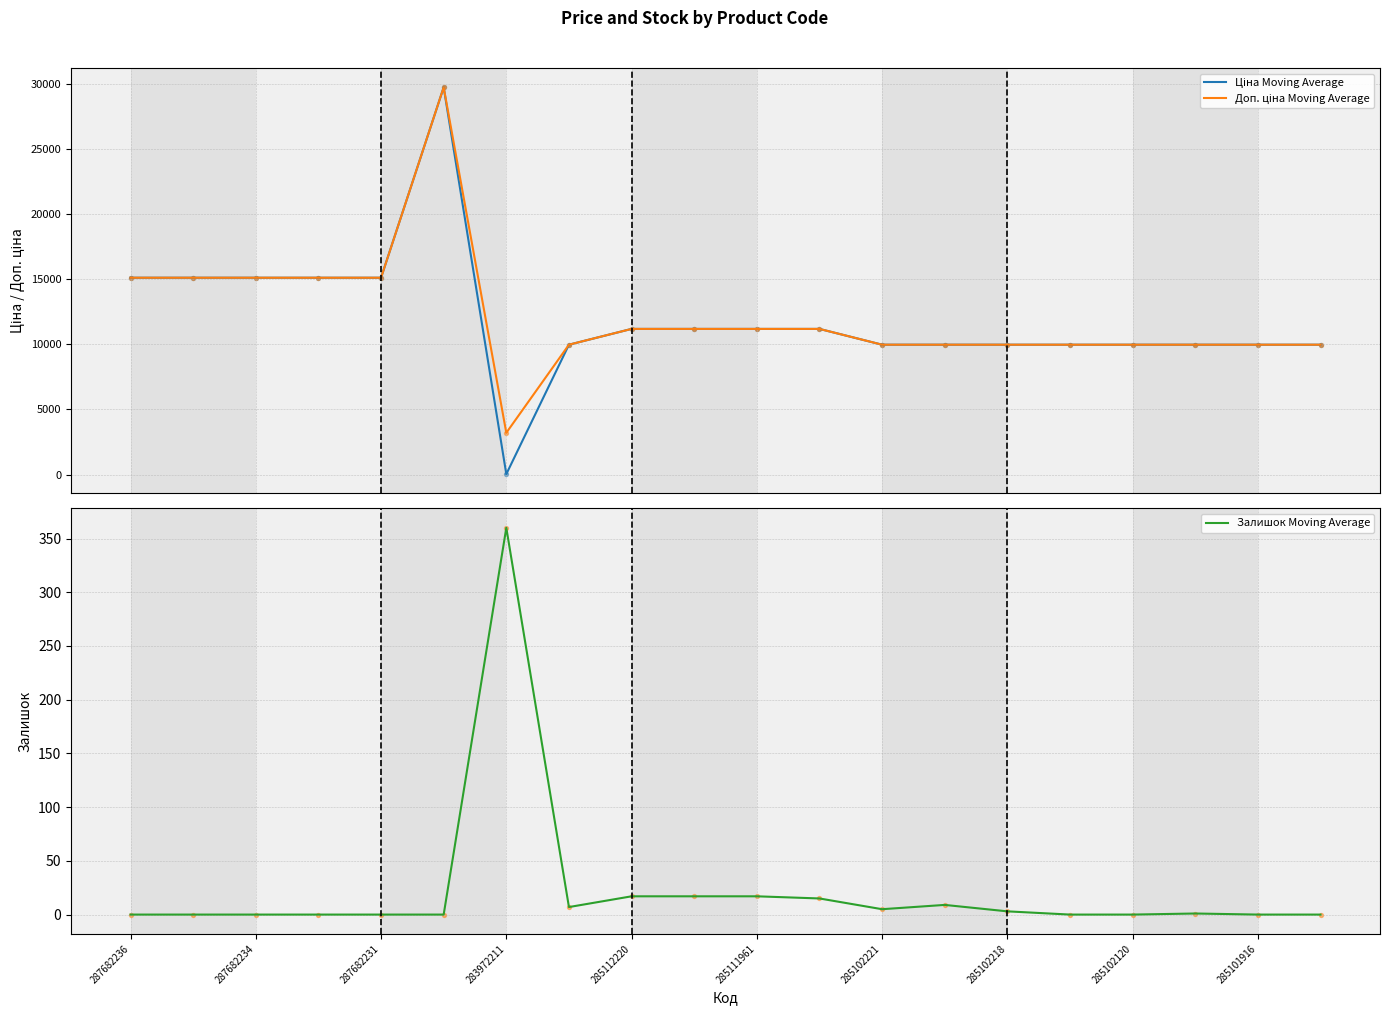

Which series has the largest total across all categories?

Доп. ціна Moving Average